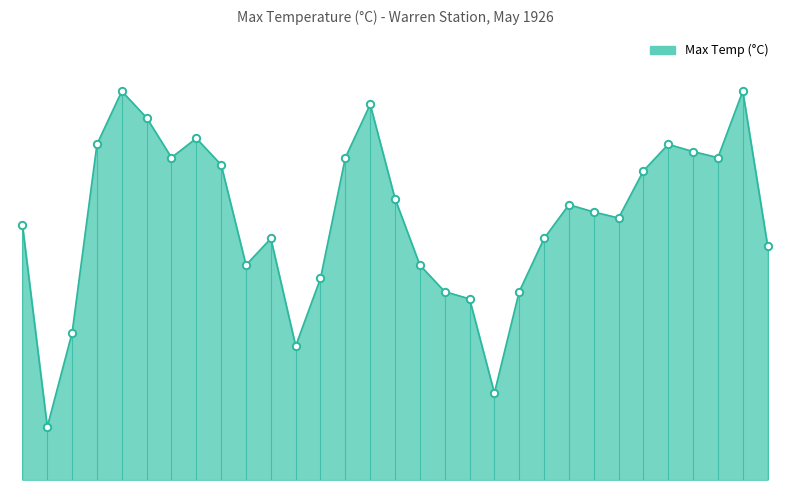

Does the chart have visible grid lines?

No